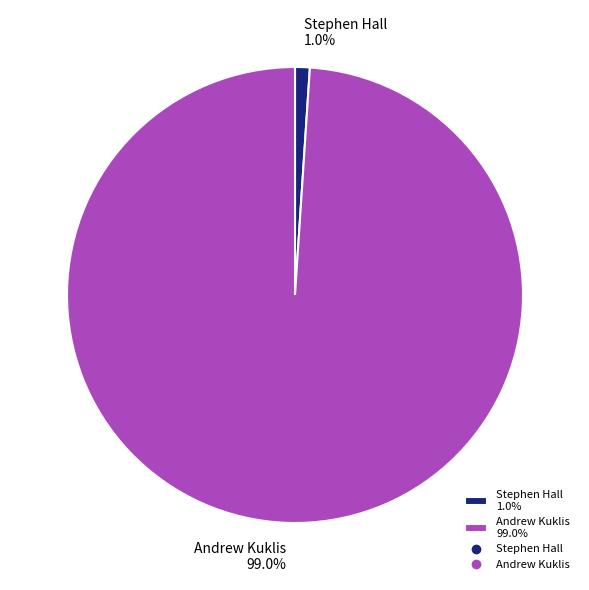

Rank the categories by value from highest to lowest.

Andrew Kuklis, Stephen Hall